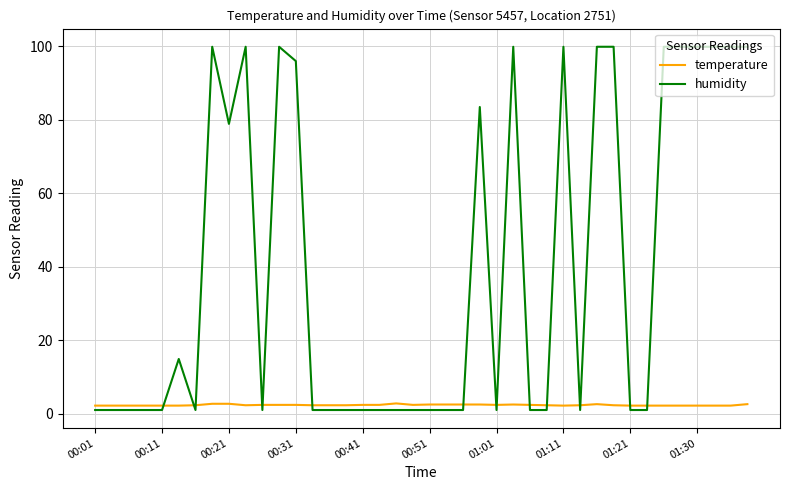

Rank the series by their maximum value, from highest to lowest.

humidity, temperature